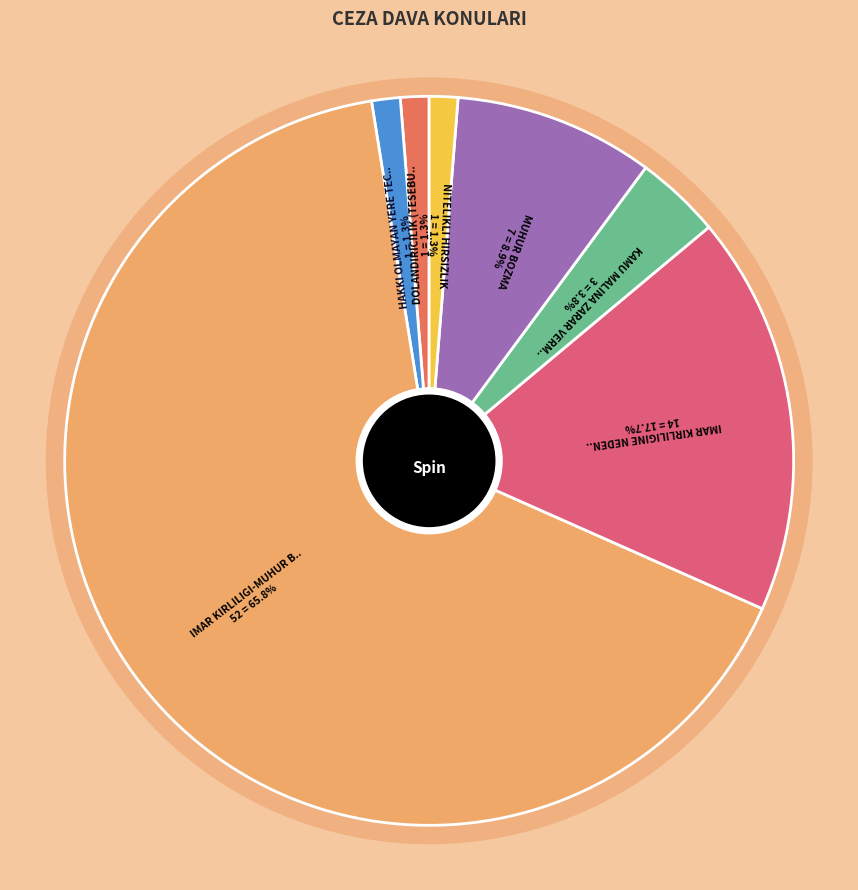

To the nearest percent, what portion does MUHUR BOZMA represent?

9%